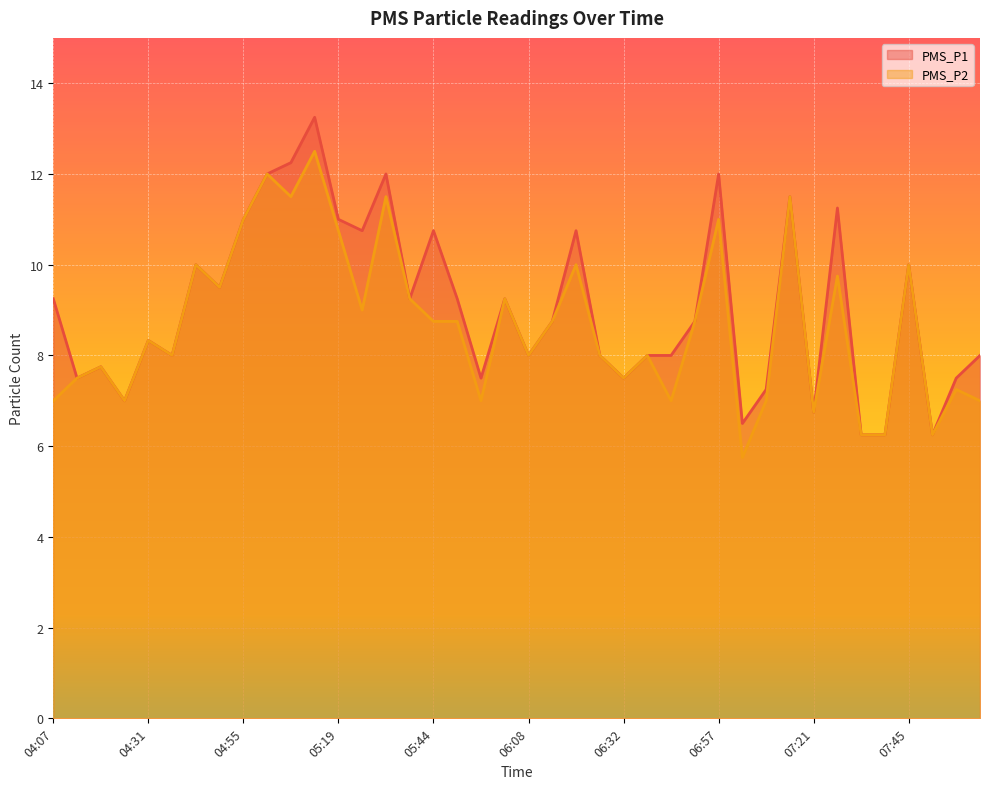

Where is the first local minimum for PMS_P2?

04:25